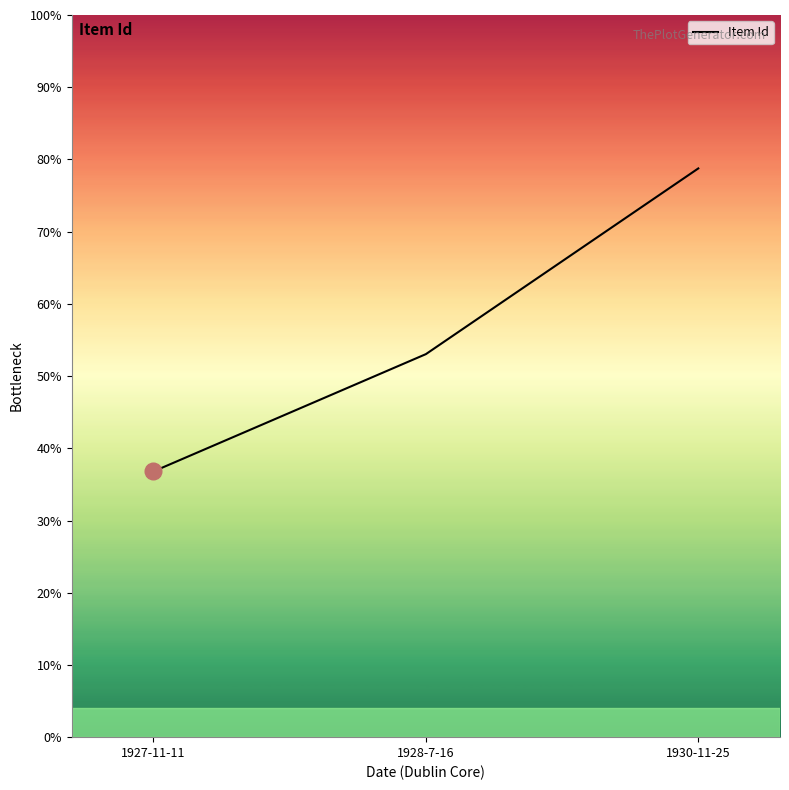

Is this an area chart (filled region under the line)?

No